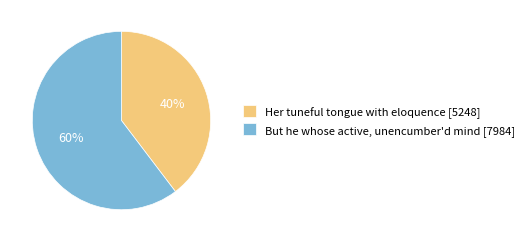

What percentage is the But he whose active, unencumber'd mind slice, to the nearest percent?

60%